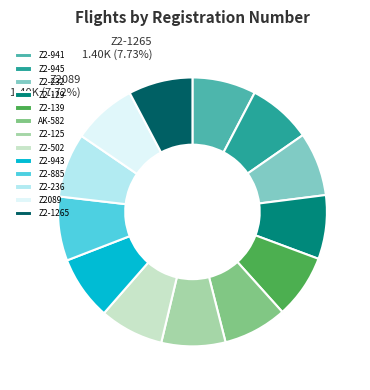

To the nearest percent, what portion does Z2-139 represent?

8%